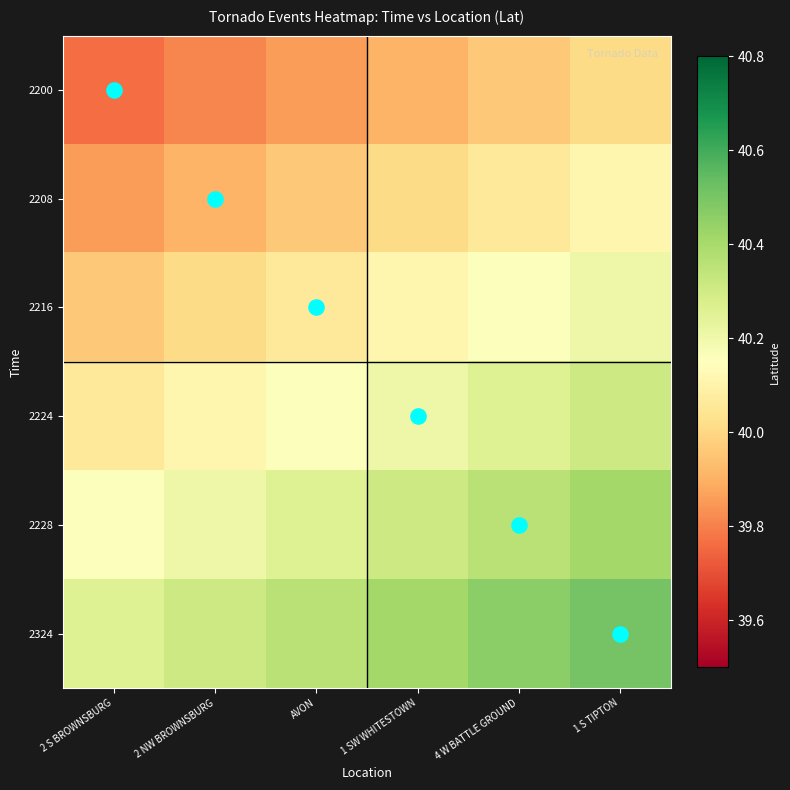

Reading left to right, what are all the values shown in this chart?

2200: 2 S BROWNSBURG=39.8	2 NW BROWNSBURG=39.8	AVON=39.9	1 SW WHITESTOWN=39.9	4 W BATTLE GROUND=40.0	1 S TIPTON=40.0
2208: 2 S BROWNSBURG=39.9	2 NW BROWNSBURG=39.9	AVON=40.0	1 SW WHITESTOWN=40.0	4 W BATTLE GROUND=40.1	1 S TIPTON=40.1
2216: 2 S BROWNSBURG=40.0	2 NW BROWNSBURG=40.0	AVON=40.1	1 SW WHITESTOWN=40.1	4 W BATTLE GROUND=40.2	1 S TIPTON=40.2
2224: 2 S BROWNSBURG=40.1	2 NW BROWNSBURG=40.1	AVON=40.2	1 SW WHITESTOWN=40.2	4 W BATTLE GROUND=40.3	1 S TIPTON=40.3
2228: 2 S BROWNSBURG=40.2	2 NW BROWNSBURG=40.2	AVON=40.3	1 SW WHITESTOWN=40.3	4 W BATTLE GROUND=40.4	1 S TIPTON=40.4
2324: 2 S BROWNSBURG=40.3	2 NW BROWNSBURG=40.3	AVON=40.4	1 SW WHITESTOWN=40.4	4 W BATTLE GROUND=40.5	1 S TIPTON=40.5